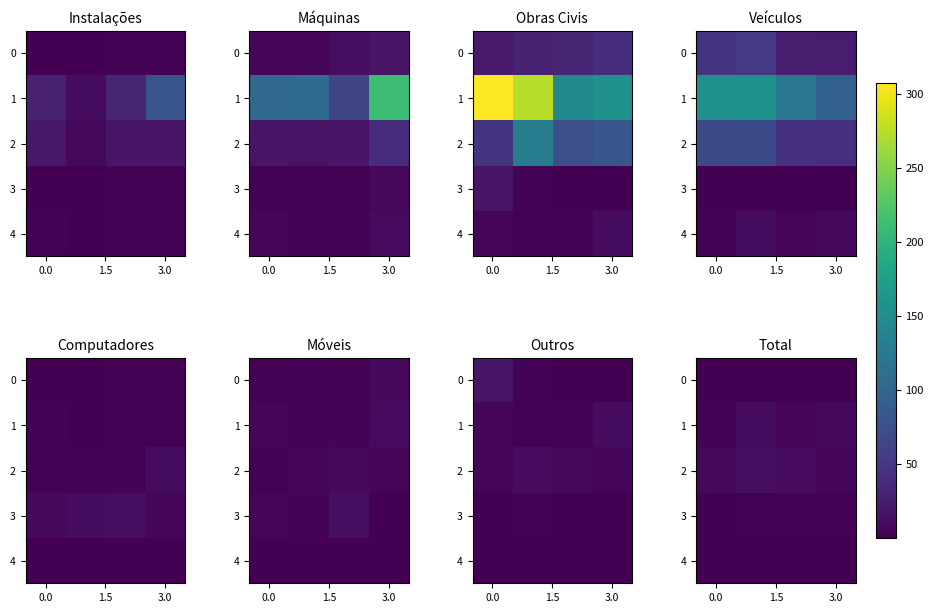

The 2 series shows 6.4 at 0.0. True or false?

True